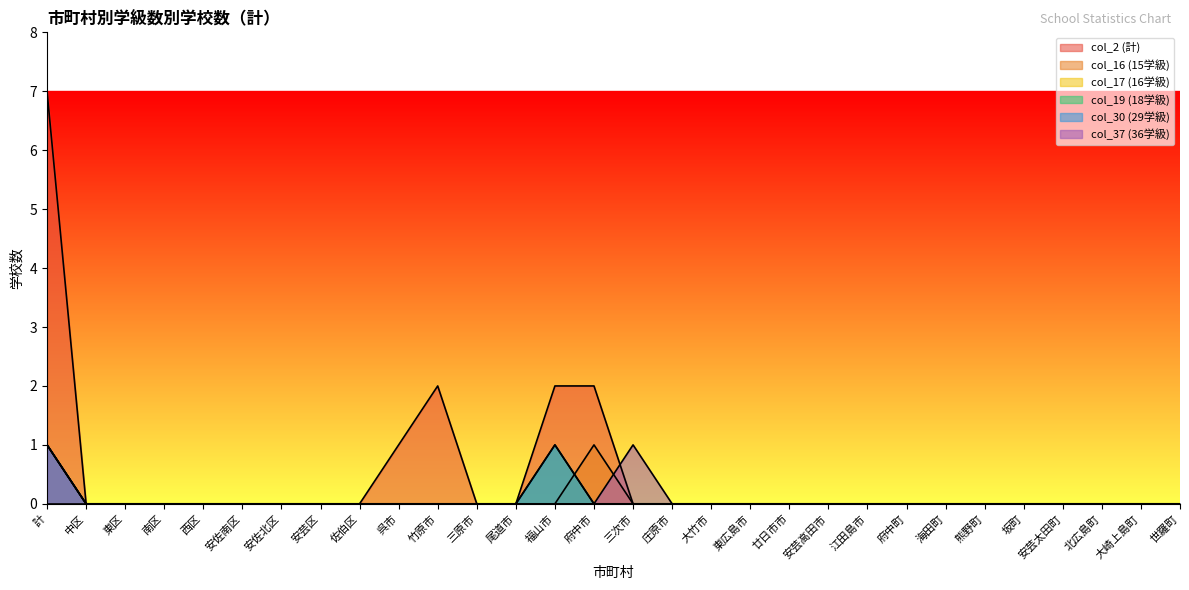

Where do col_37 (36学級) and col_16 (15学級) first cross each other?

府中市 and 三次市